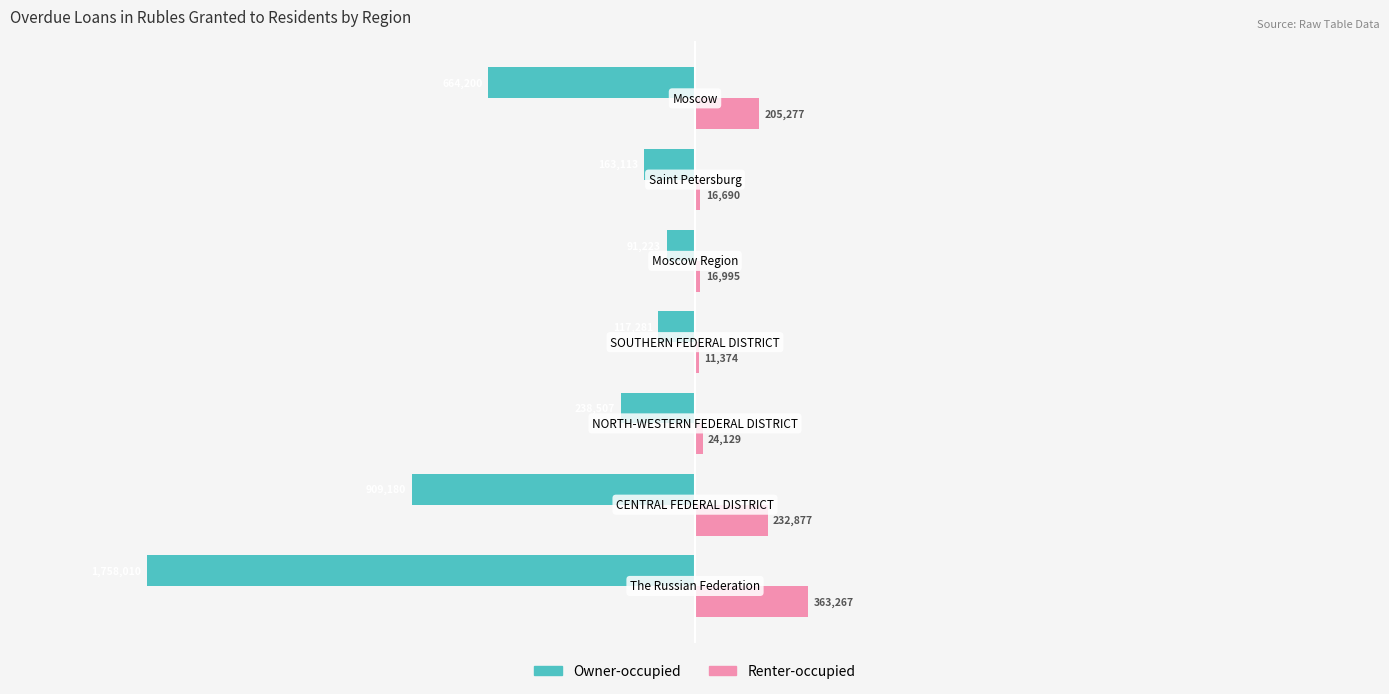

What is the sum of all Renter-occupied values?

870609